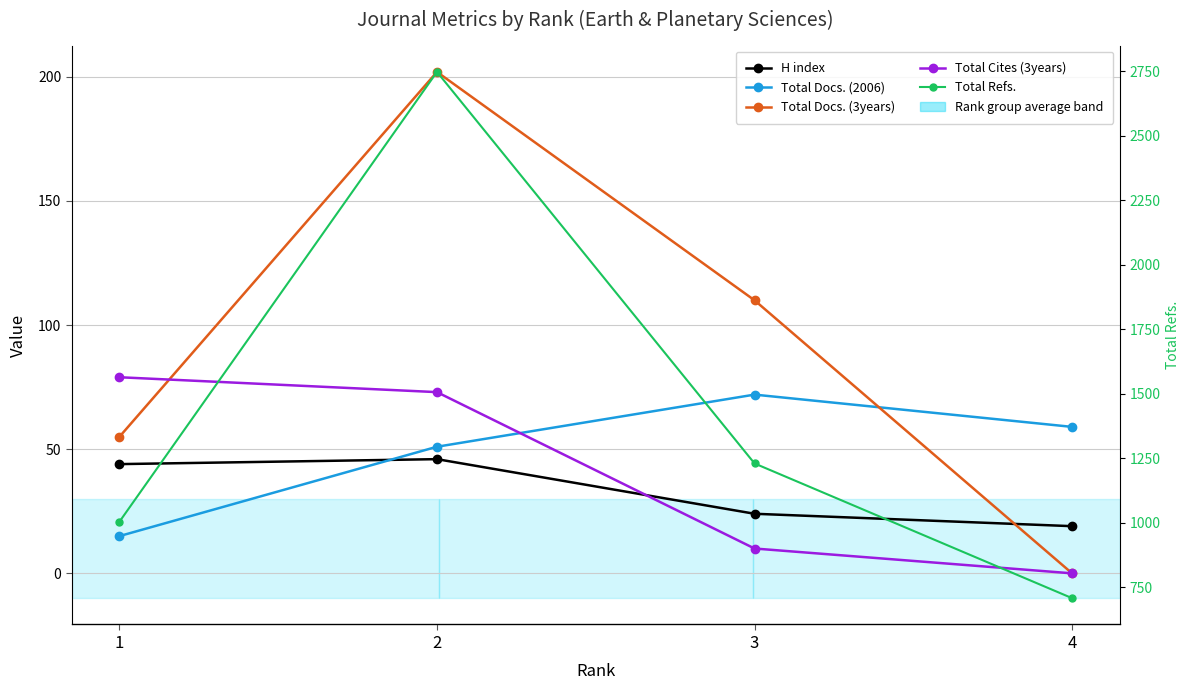

Which series has the widest spread of values?

Total Refs.